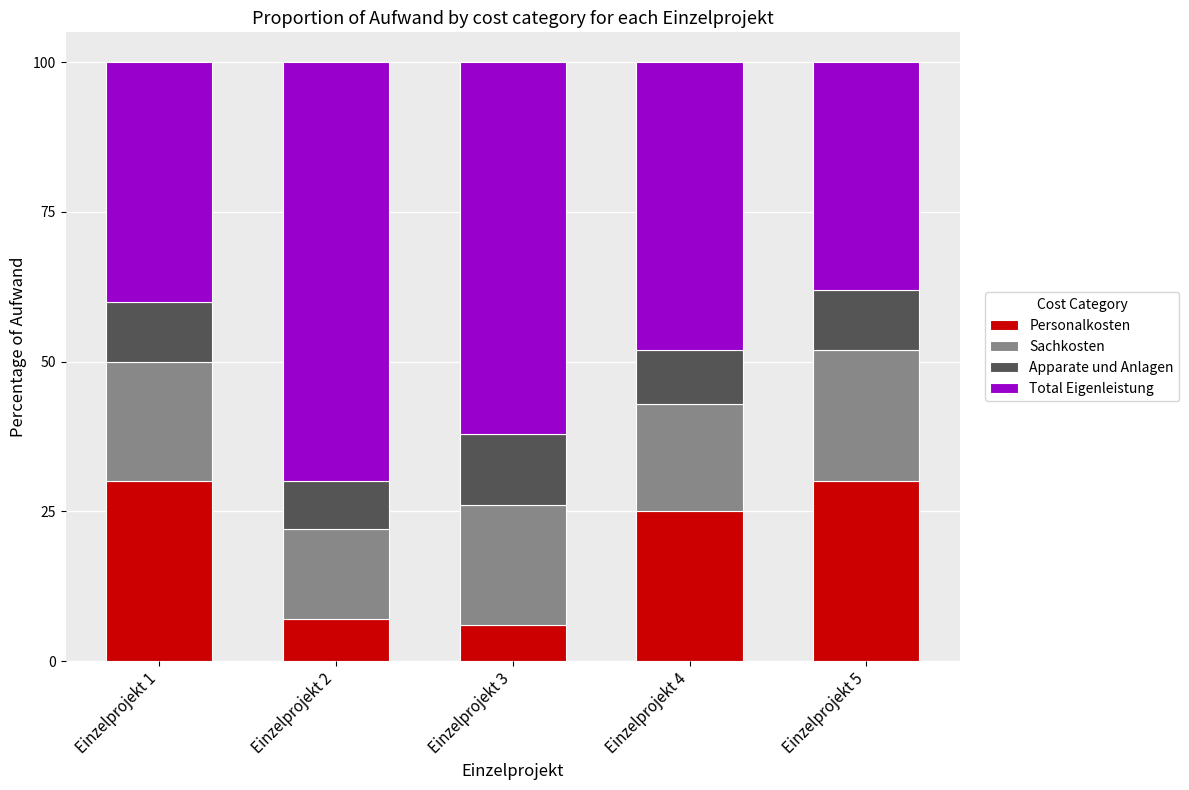

What is the maximum value for Personalkosten?

30.0